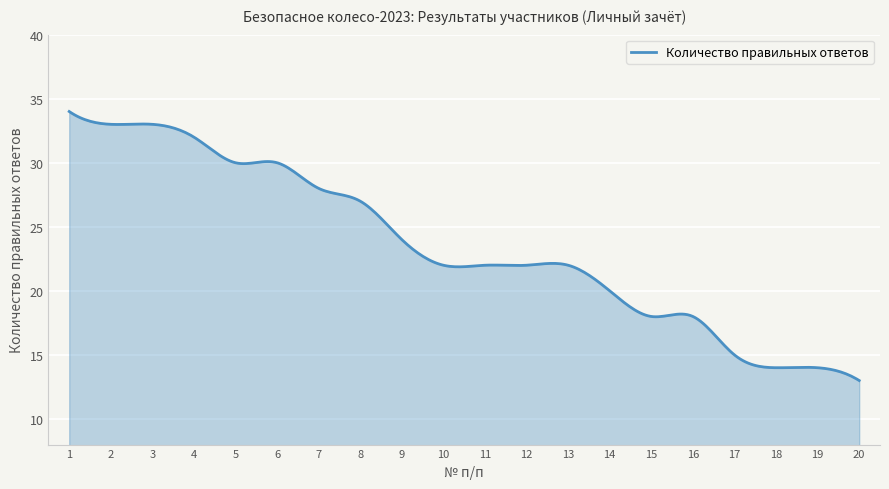

What is the greatest value displayed?

34.0